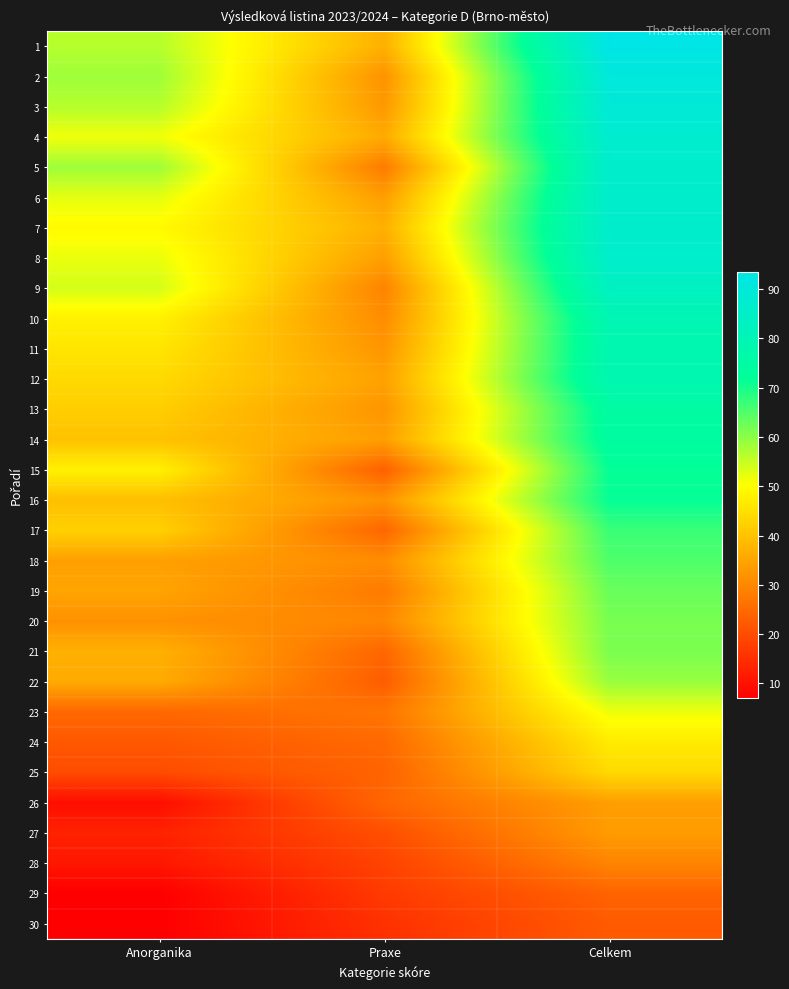

At which category does the chart reach its minimum across all series?

Anorganika